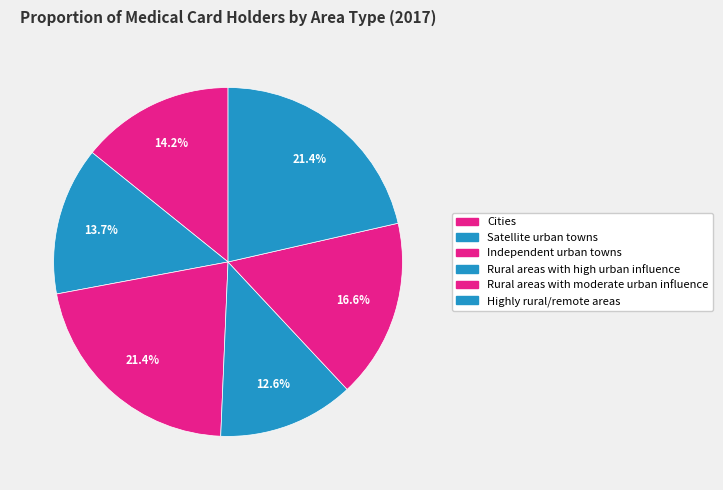

Combined, do Cities and Highly rural/remote areas account for over 50%?

No